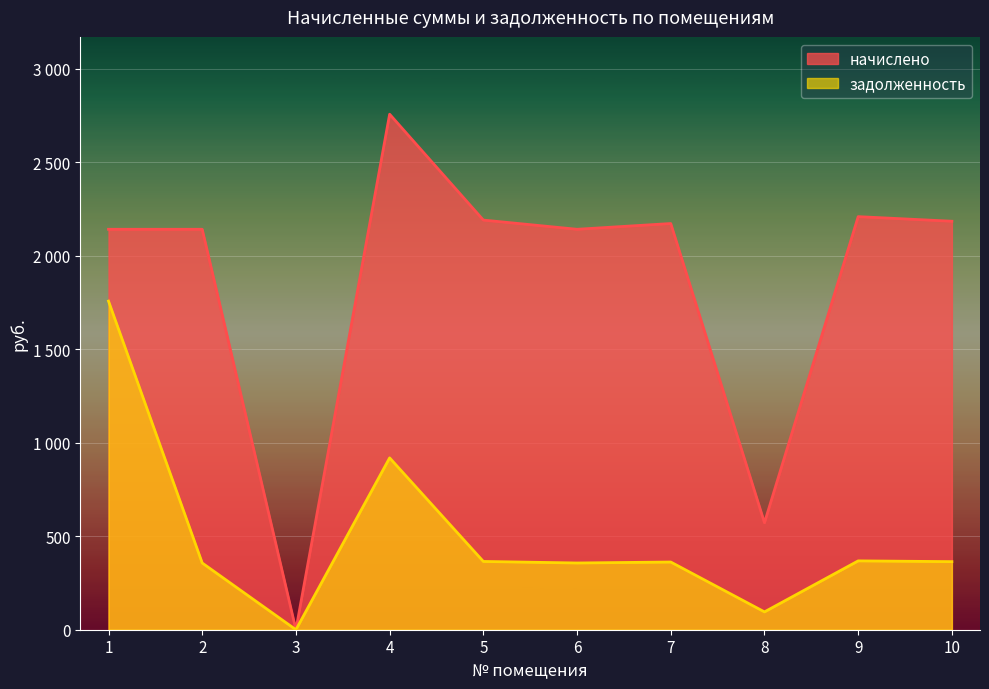

What is the sum of the задолженность values at 5 and 1?

2123.4